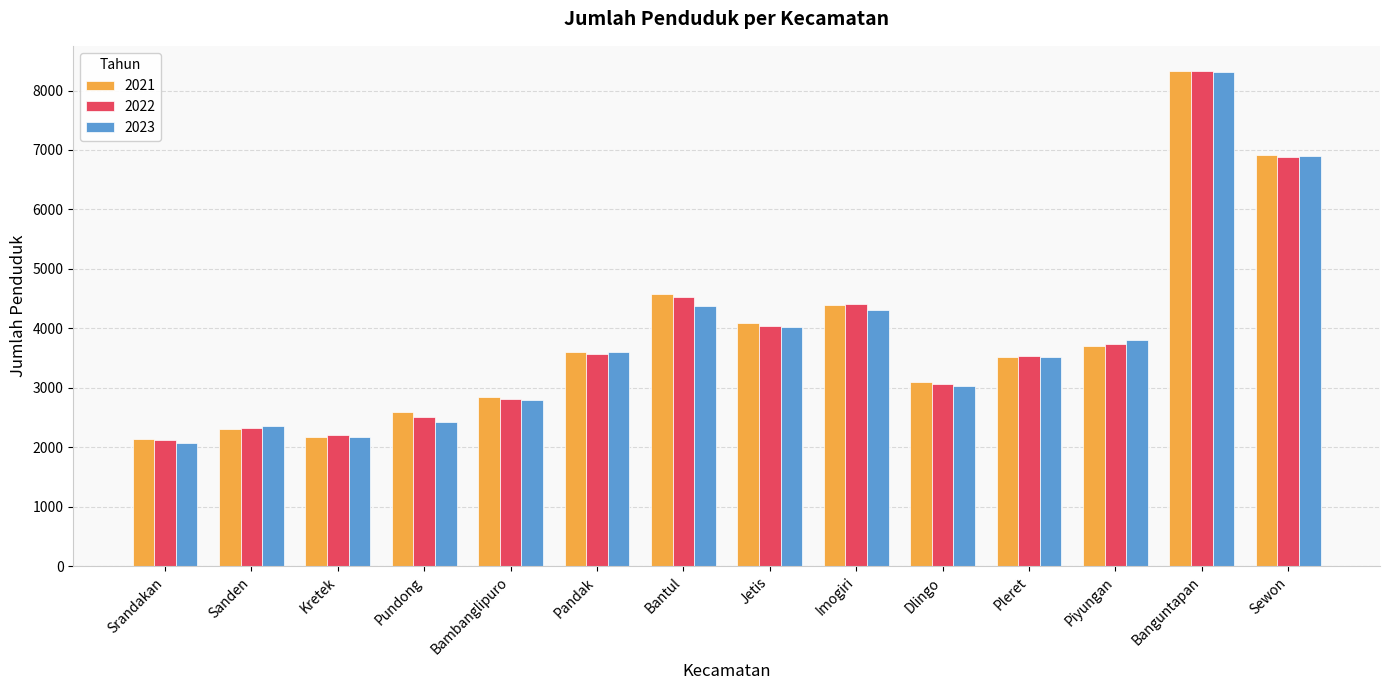

What is the minimum value for 2021?

2136